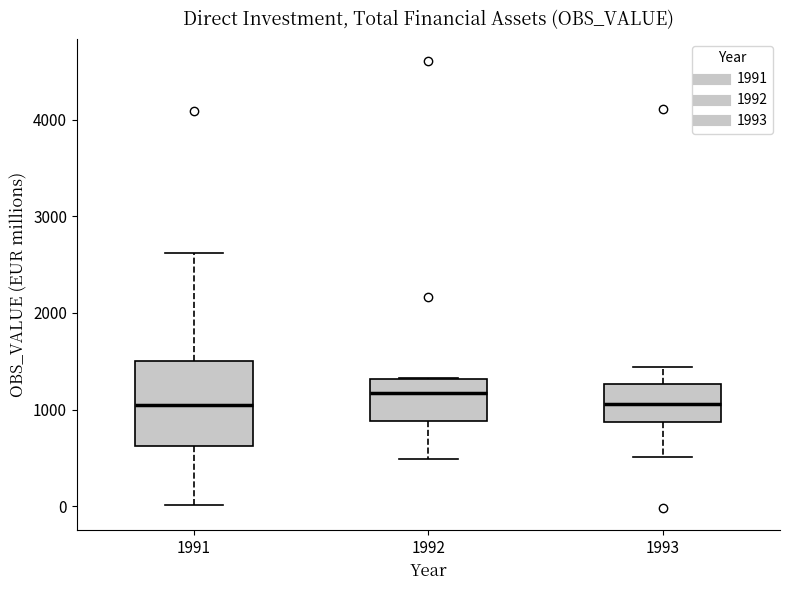

Comparing the boxes themselves (not the whiskers), which one is the tallest?

1991